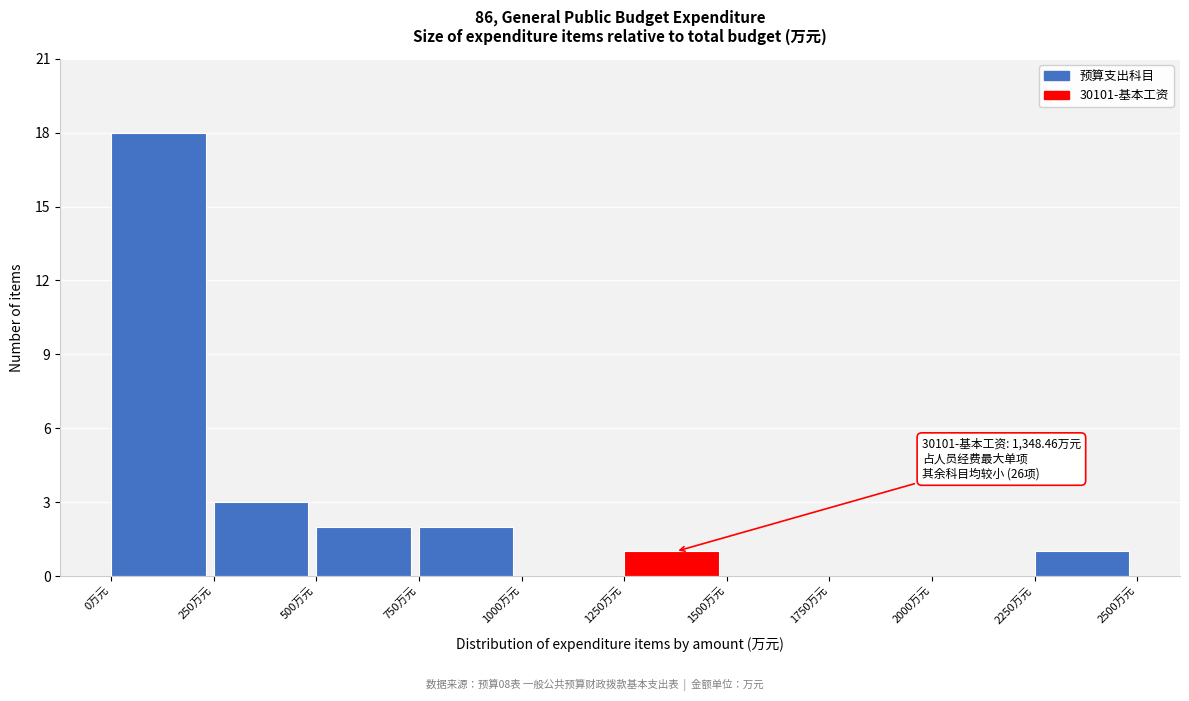

Which range on the x-axis has the tallest bar?

0 to 250